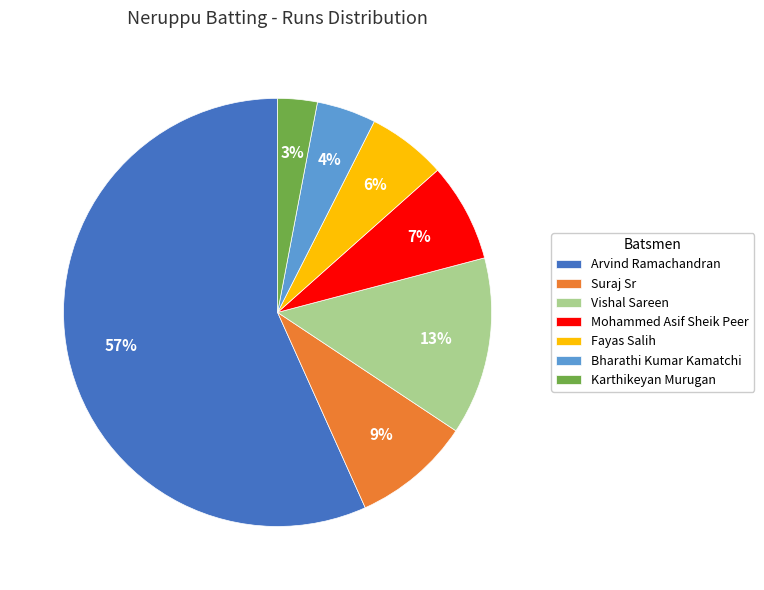

To the nearest percent, what is the average slice percentage?

14%